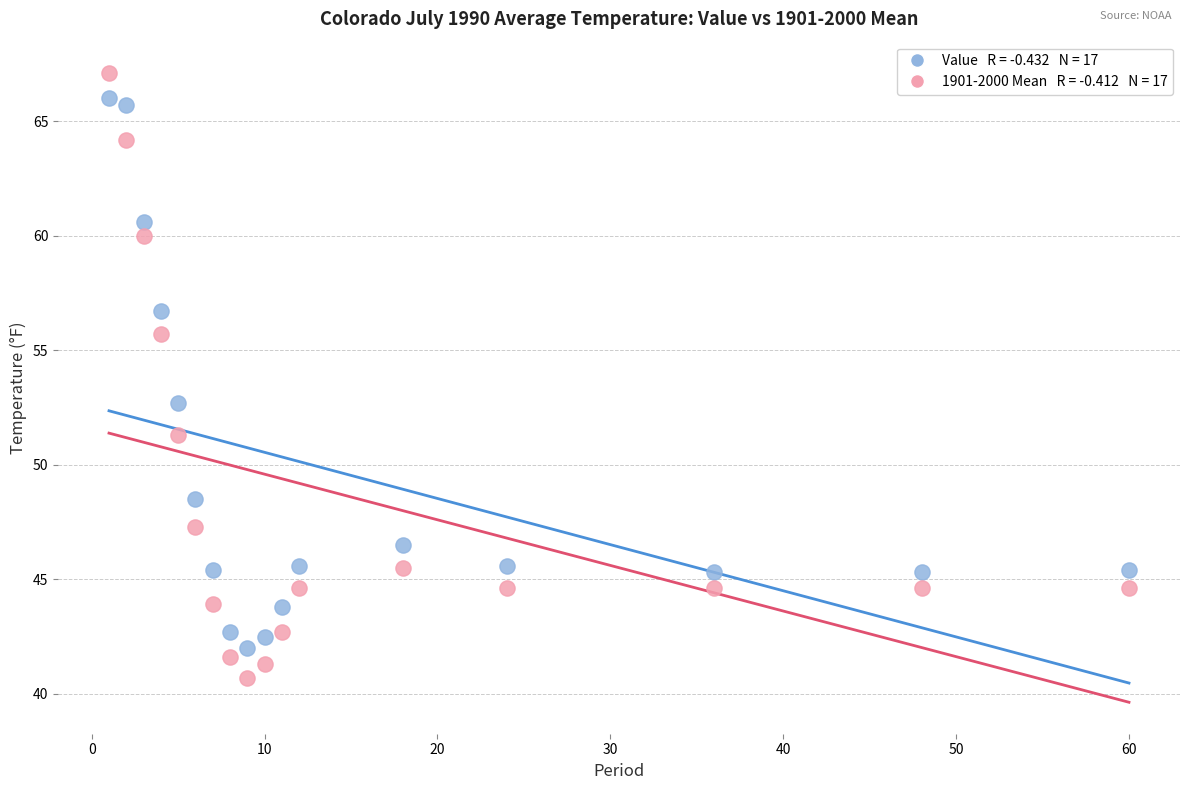

Across all data points, what is the range of Y values (max minus min)?

26.4